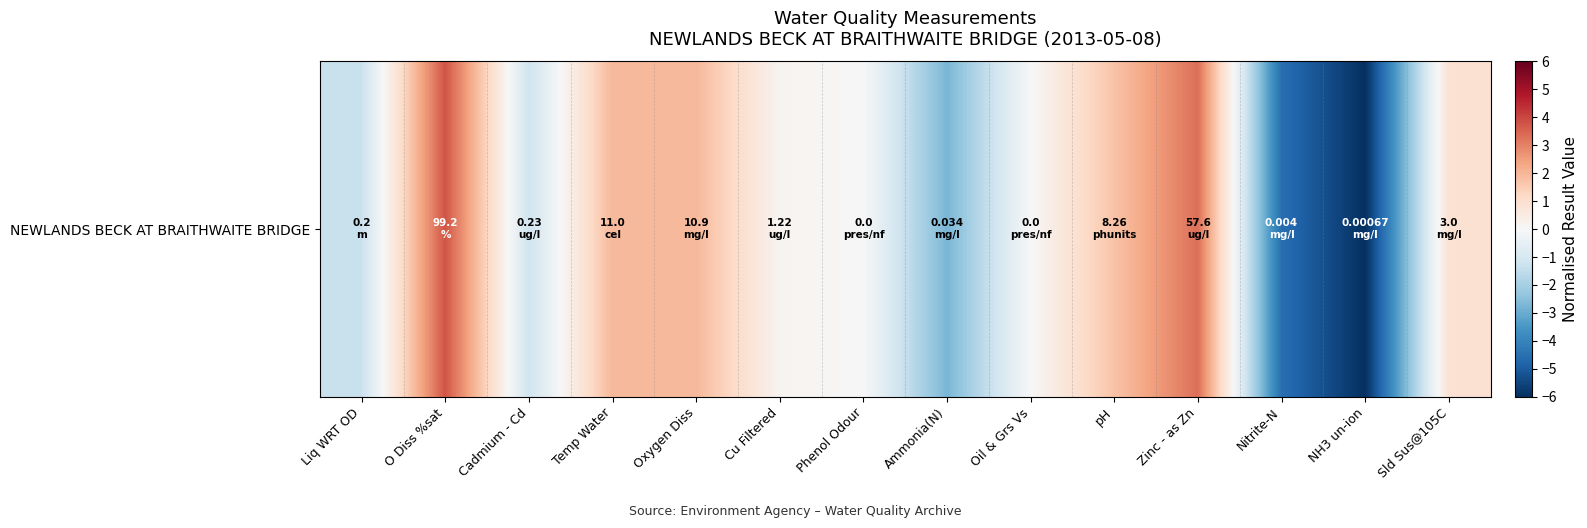

Reading left to right, list all the values displayed in this chart.

-1.3	3.8	-1.2	2.0	2.0	0.2	0.0	-2.8	0.0	1.7	3.3	-4.5	-6.0	0.9